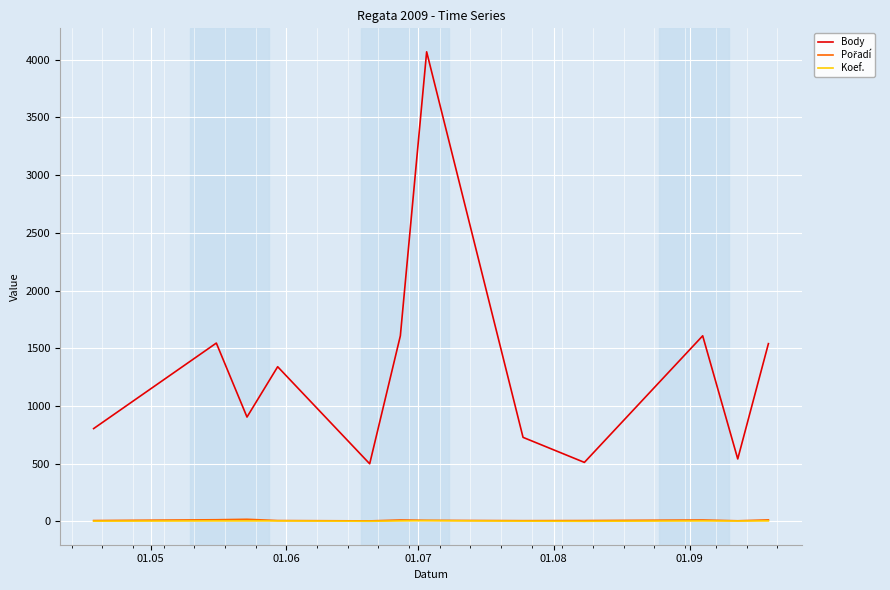

Which series has the largest total across all categories?

Body